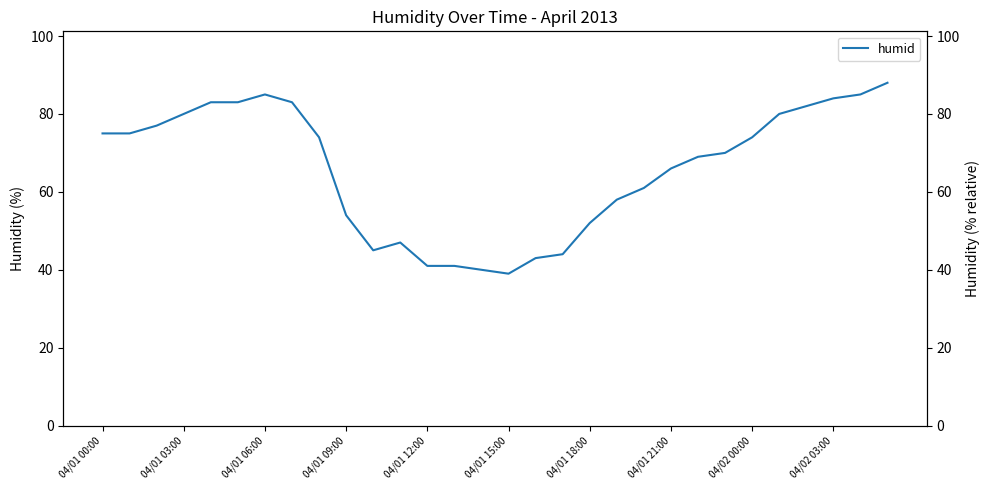

Where is the first local minimum?

10